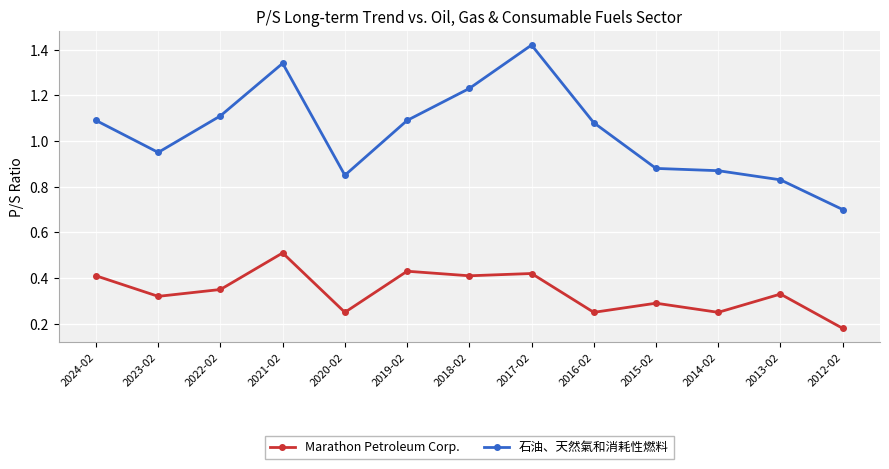

What are all the series names shown in the legend?

Marathon Petroleum Corp., 石油、天然氣和消耗性燃料